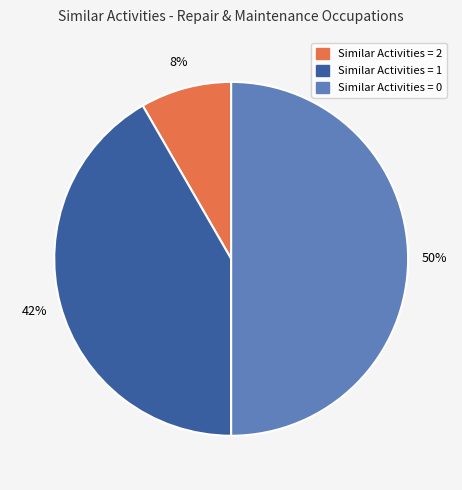

To the nearest percent, what is the difference between the largest and smallest slice percentages?

42%